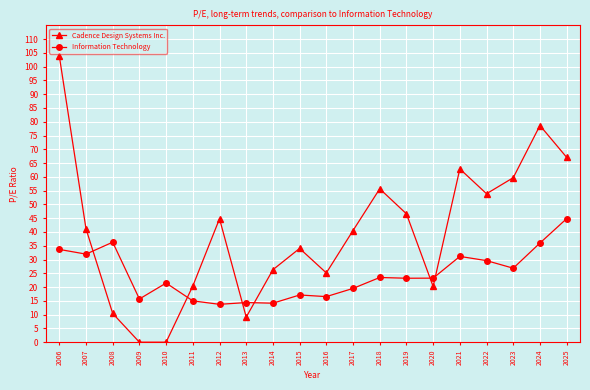

Between which two adjacent categories do Information Technology and Cadence Design Systems Inc. first intersect?

2007 and 2008